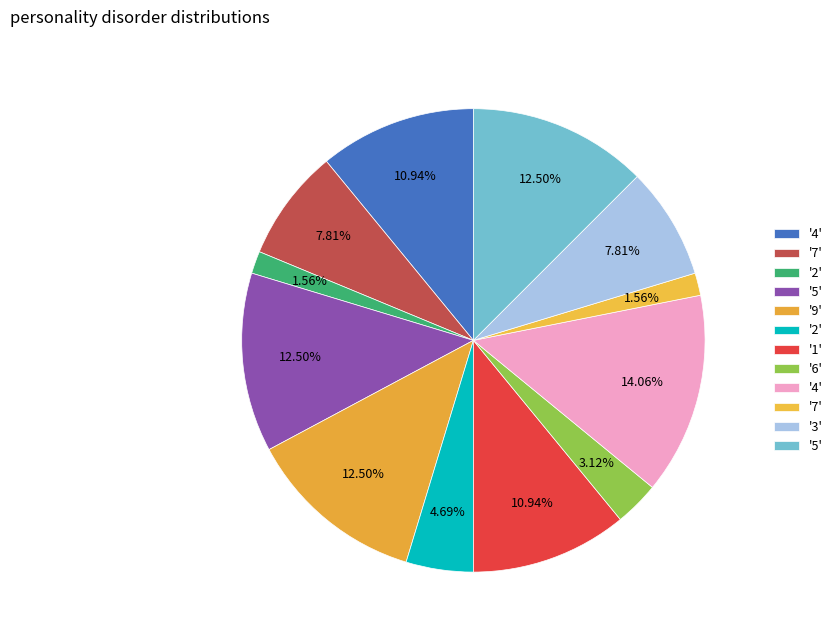

To the nearest percent, what is the average slice percentage?

8%